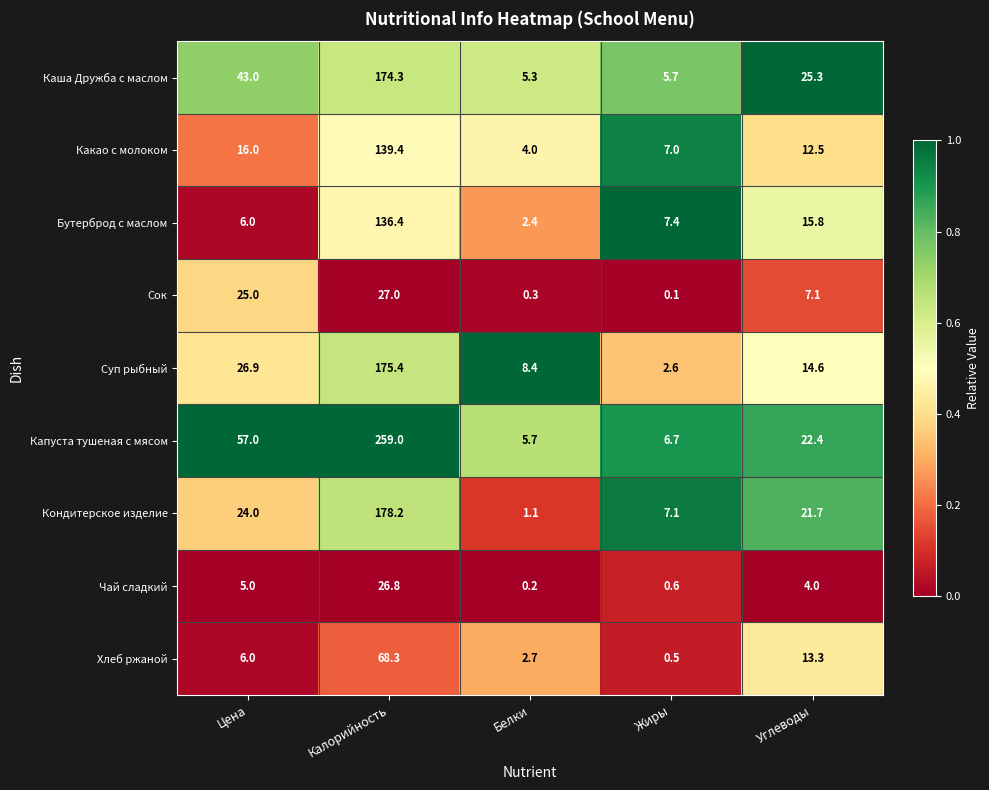

The Кондитерское изделие series shows 21.7 at Углеводы. True or false?

True